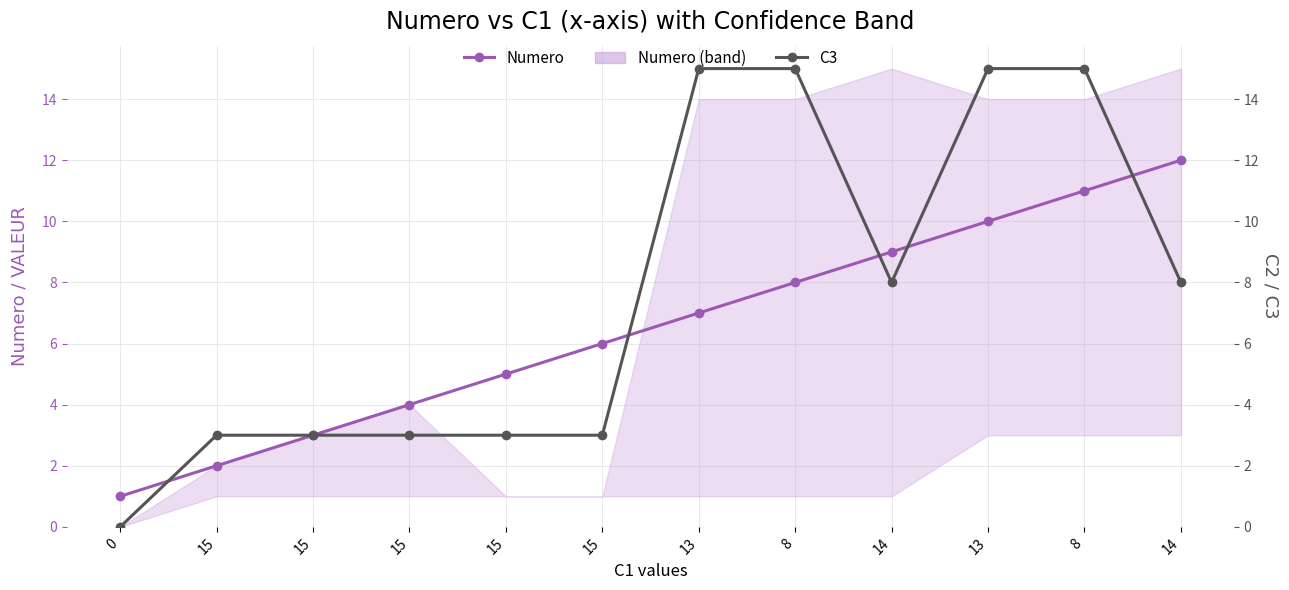

What is the total value across all series at 15?

5